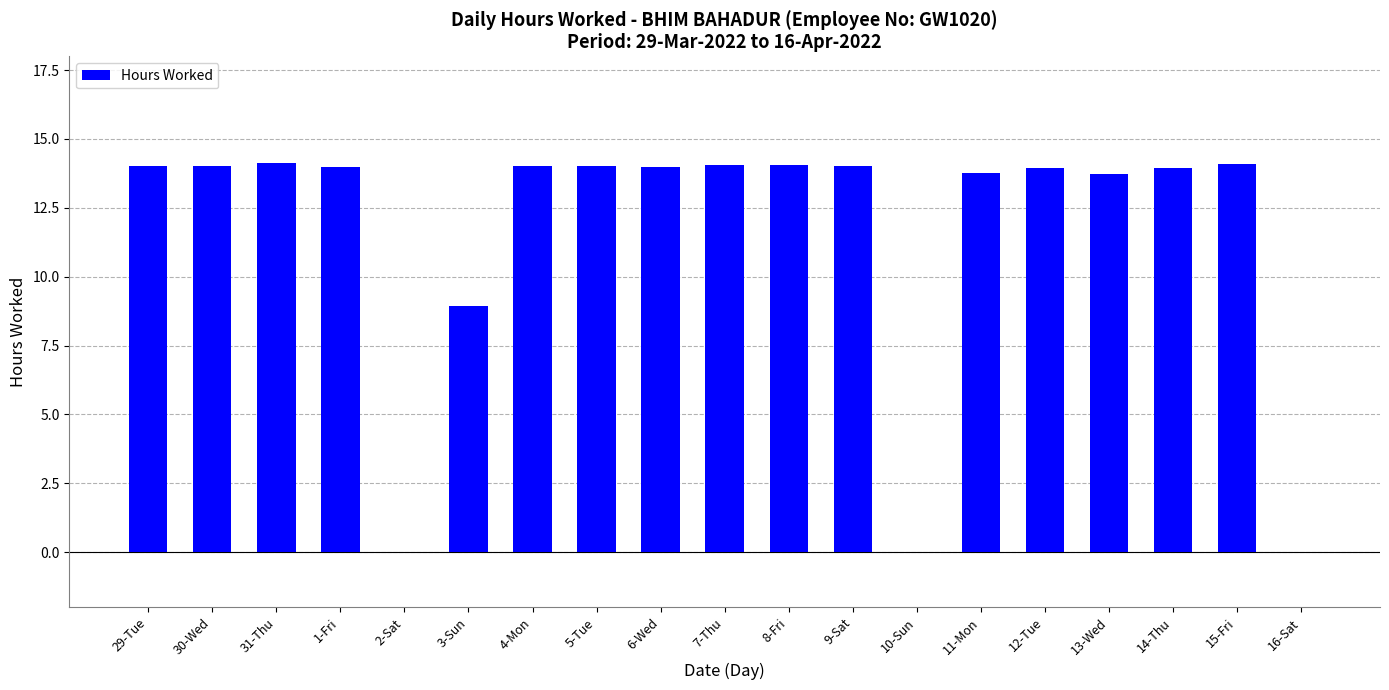

The chart shows a value of 14.1 at 31-Thu. True or false?

True